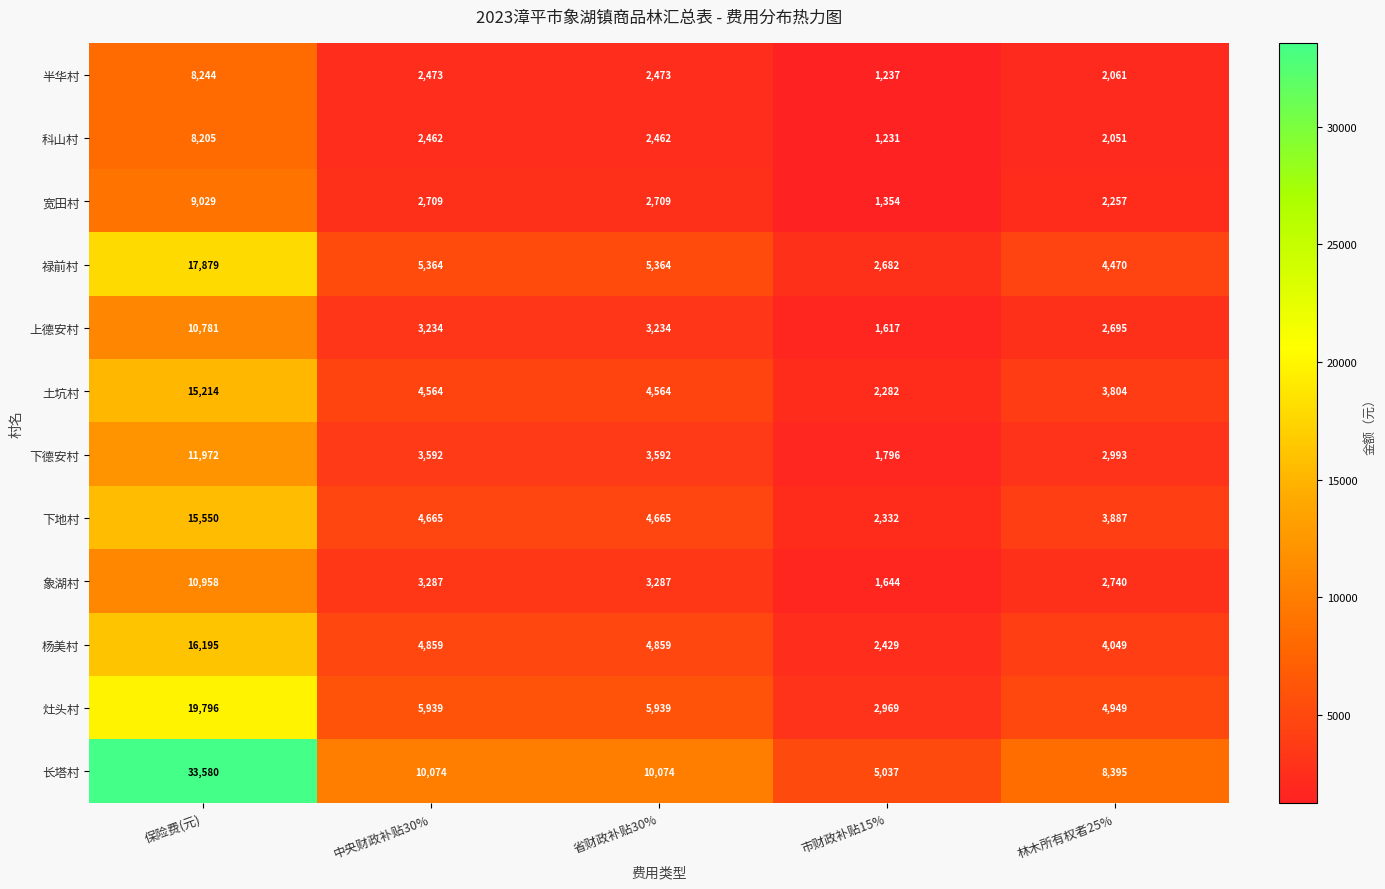

What is the difference between the highest and lowest values at 保险费(元)?

25375